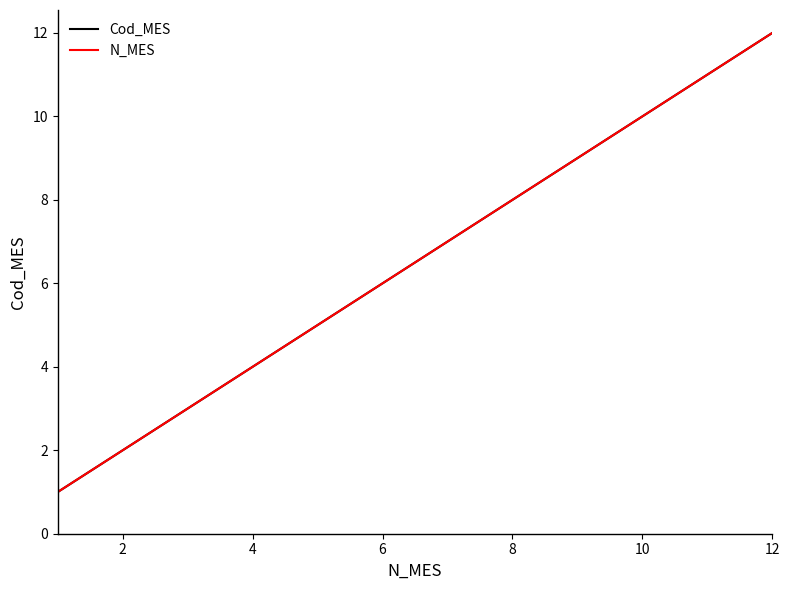

Does the chart have visible grid lines?

No